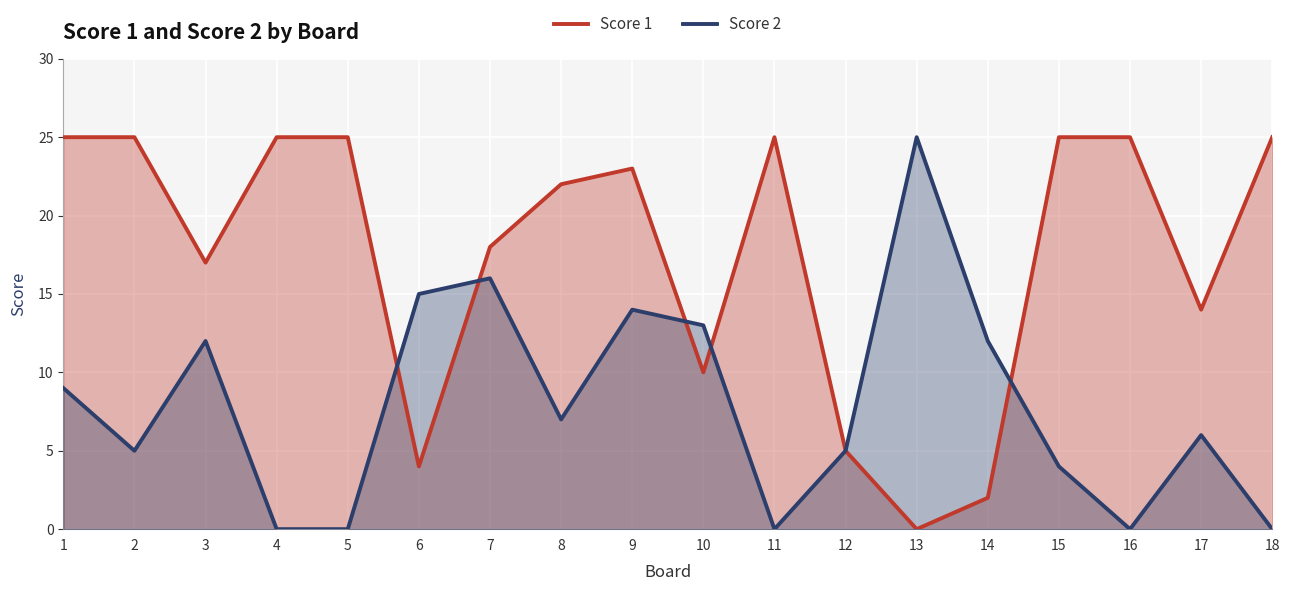

Reading right to left, transcribe all the data shown in this chart.

Score 1: 18=25	17=14	16=25	15=25	14=2	13=0	12=5	11=25	10=10	9=23	8=22	7=18	6=4	5=25	4=25	3=17	2=25	1=25
Score 2: 18=0	17=6	16=0	15=4	14=12	13=25	12=5	11=0	10=13	9=14	8=7	7=16	6=15	5=0	4=0	3=12	2=5	1=9